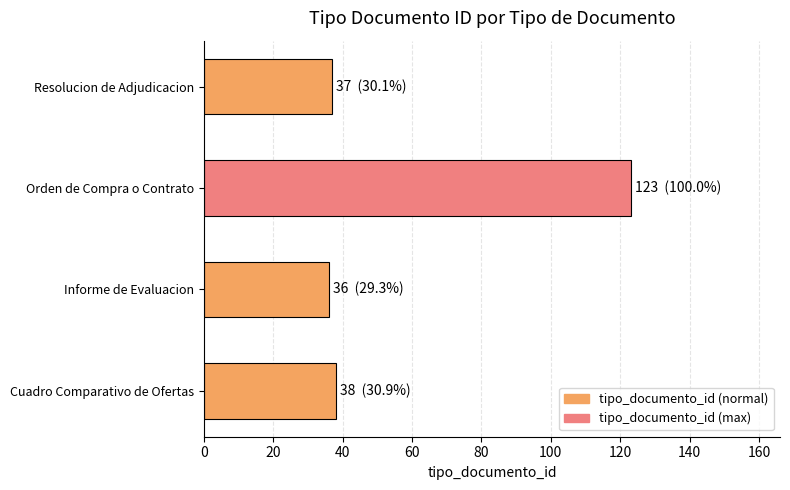

How many categories are shown in the chart?

4